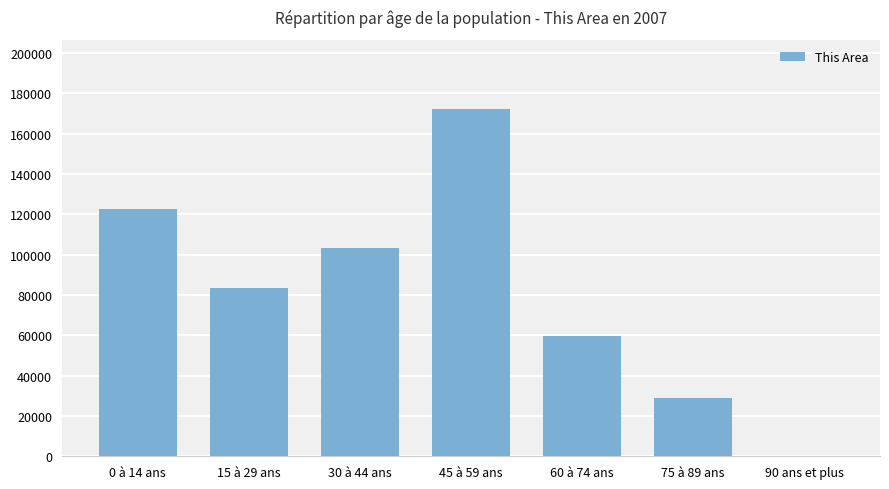

What is the change in value from 60 à 74 ans to 75 à 89 ans?

-30518